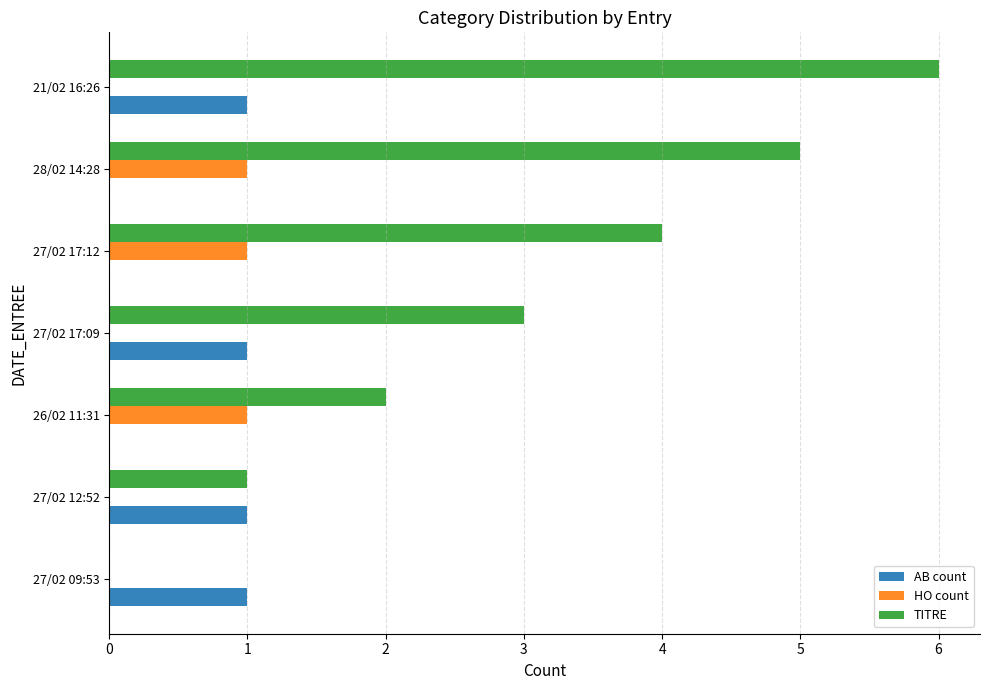

Which label corresponds to the largest value in the chart?

21/02 16:26